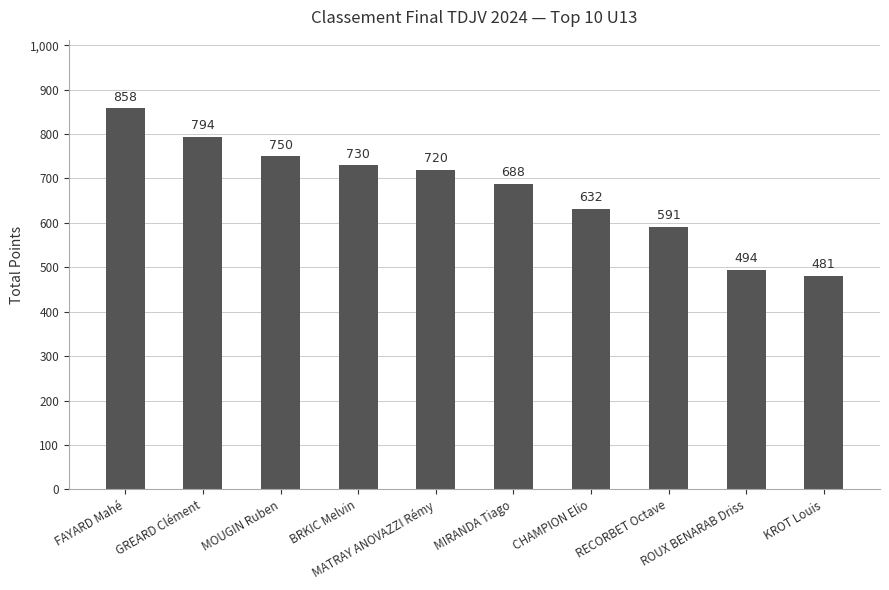

What is the difference between the maximum and minimum values?

377